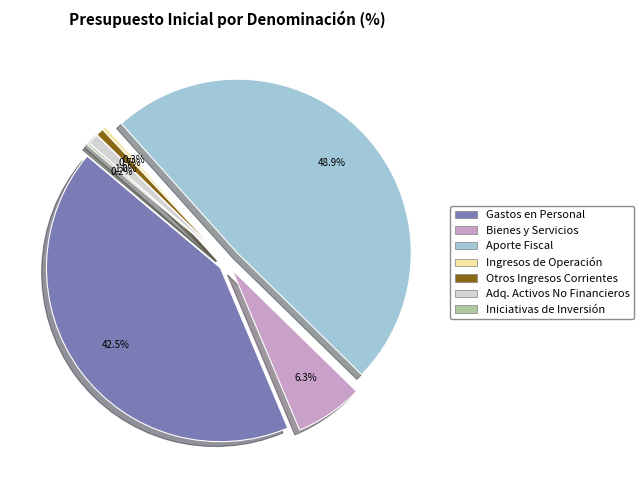

Is it true that ADQUISICIÓN DE ACTIVOS NO FINANCIEROS is 1% of the pie?

True